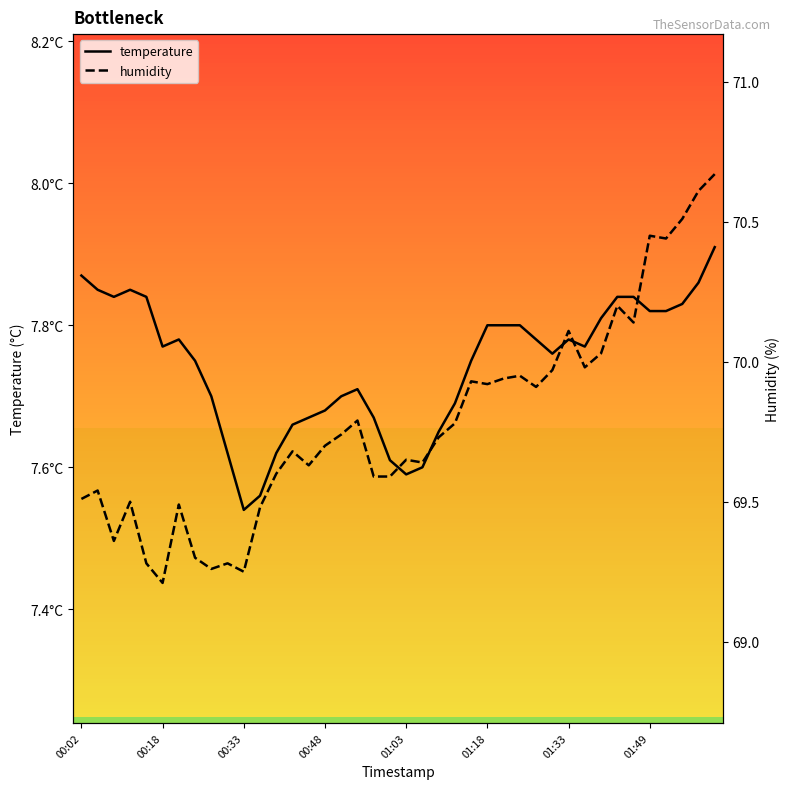

How many categories are shown in the chart?

40